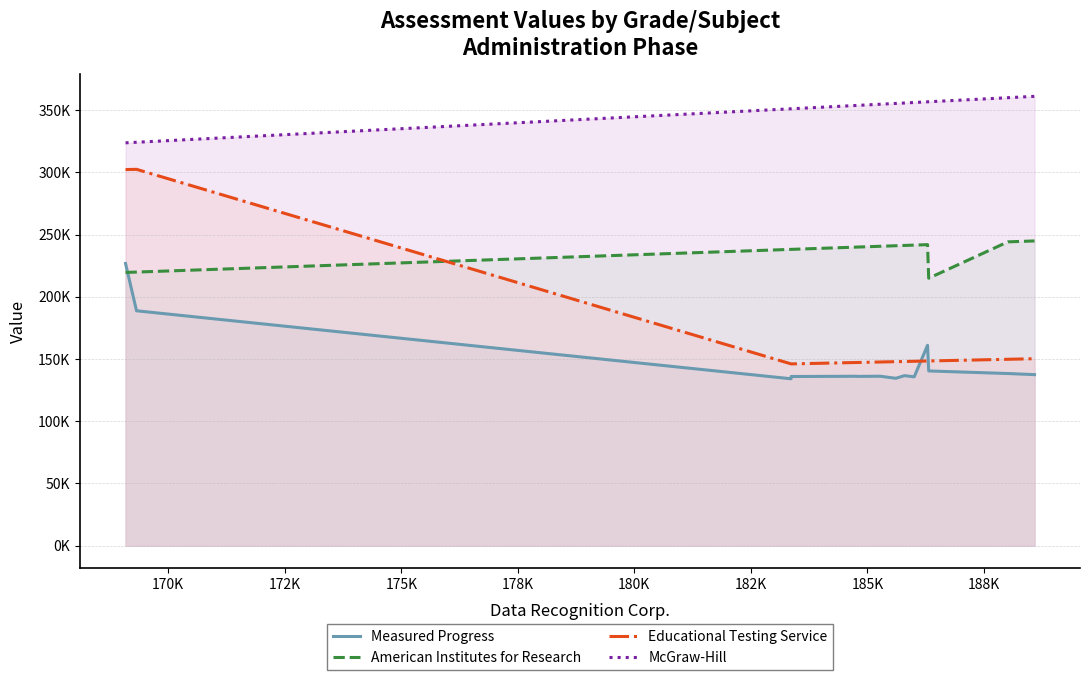

Reading left to right, list all the values displayed in this chart.

Measured Progress: 226753.0	188748.0	134125.0	135950.0	136138.0	136044.0	136186.0	134513.0	136632.0	135696.0	161007.0	140421.0	138347.0	137443.0
American Institutes for Research: 219546.6	219852.4	238088.8	238088.8	239890.6	239977.9	240567.6	241004.4	241244.6	241517.6	241888.9	214921.7	244127.5	244870.1
Educational Testing Service: 302203.5	302391.1	146080.1	146080.1	147185.6	147239.2	147601.0	147869.0	148016.4	148183.9	148411.7	148431.8	149785.2	150240.8
McGraw-Hill: 323691.0	324141.0	351028.0	351028.0	353685.0	353814.0	354683.0	355327.0	355681.0	356084.0	356631.0	356679.0	359932.0	361026.0